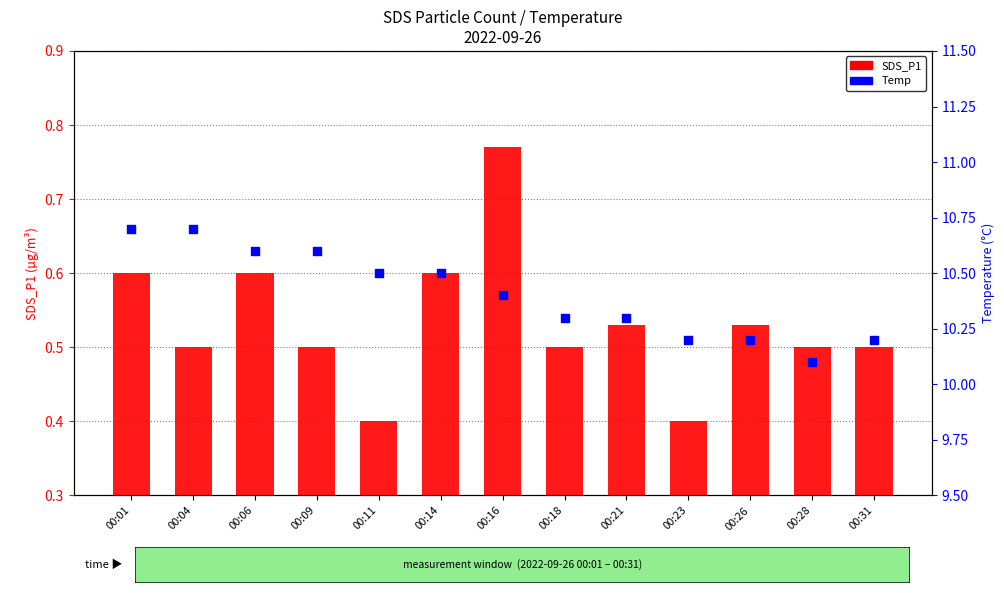

What are all the series names shown in the legend?

SDS_P1, Temp